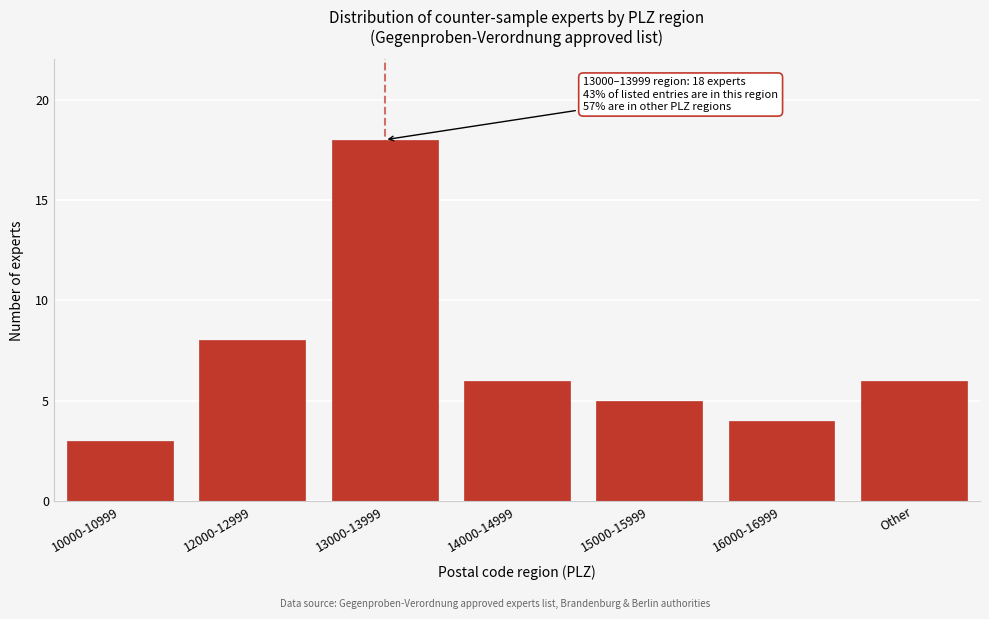

Reading right to left, extract all data points from this chart.

Other=6	16000-16999=4	15000-15999=5	14000-14999=6	13000-13999=18	12000-12999=8	10000-10999=3